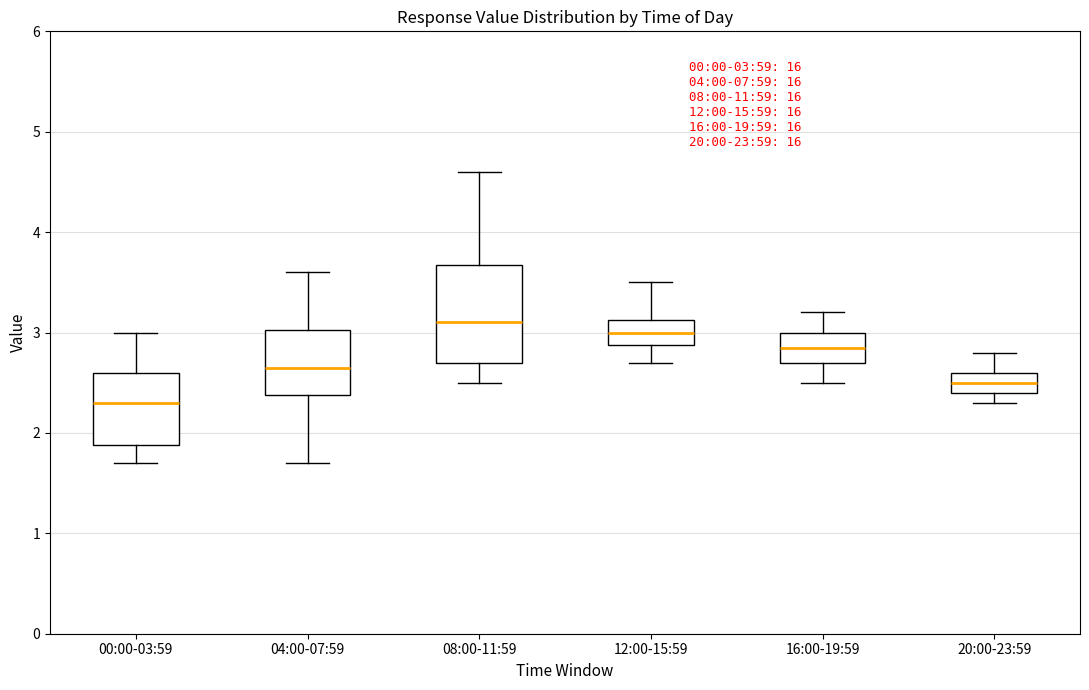

Which box has the highest median line?

08:00-11:59